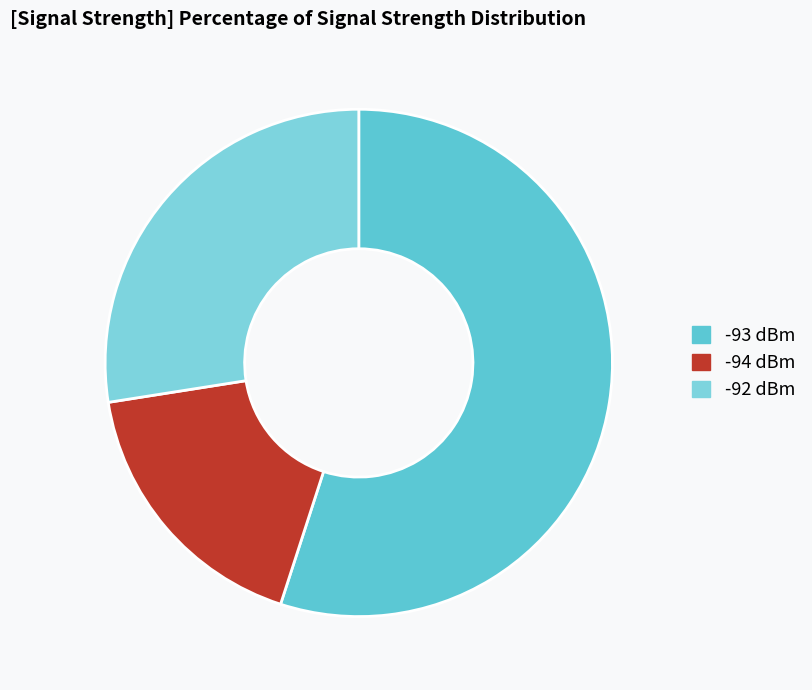

How many segments does this pie chart have?

3